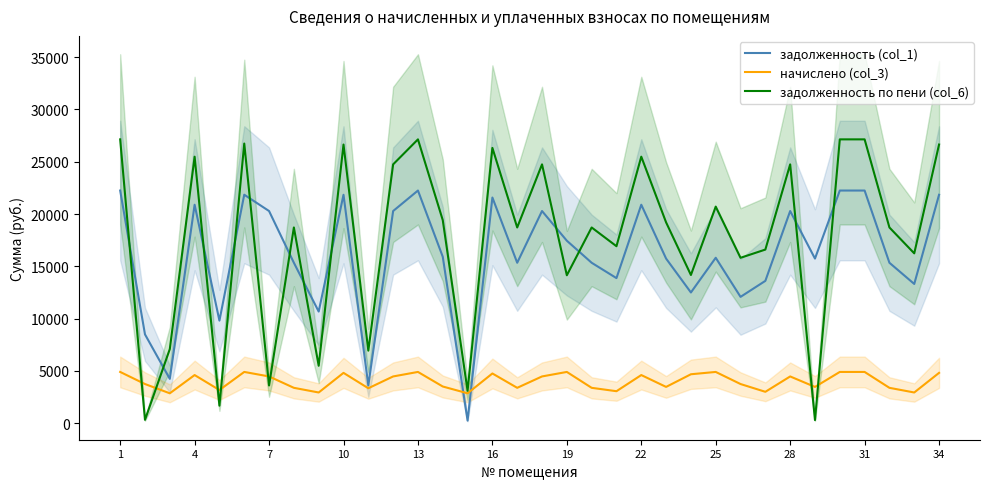

At which category is the sum across all series the highest?

1